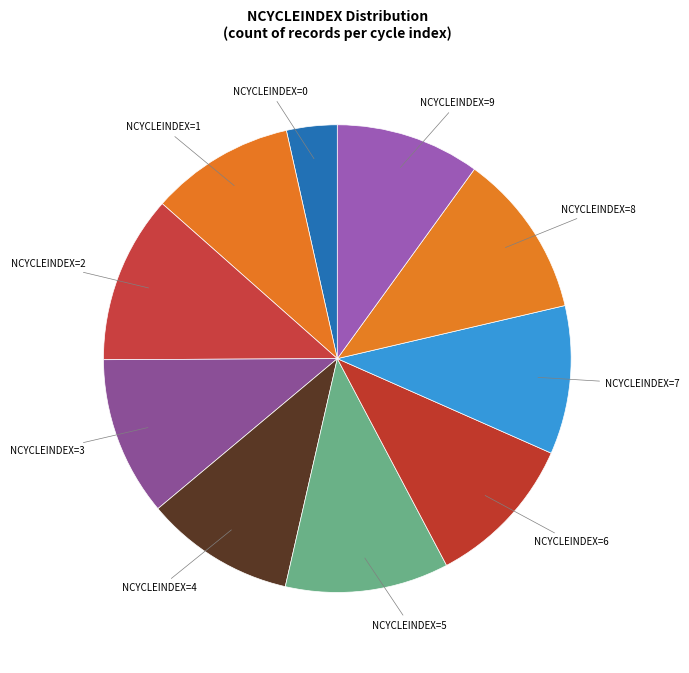

Combined, do NCYCLEINDEX=8 and NCYCLEINDEX=3 account for over 50%?

No